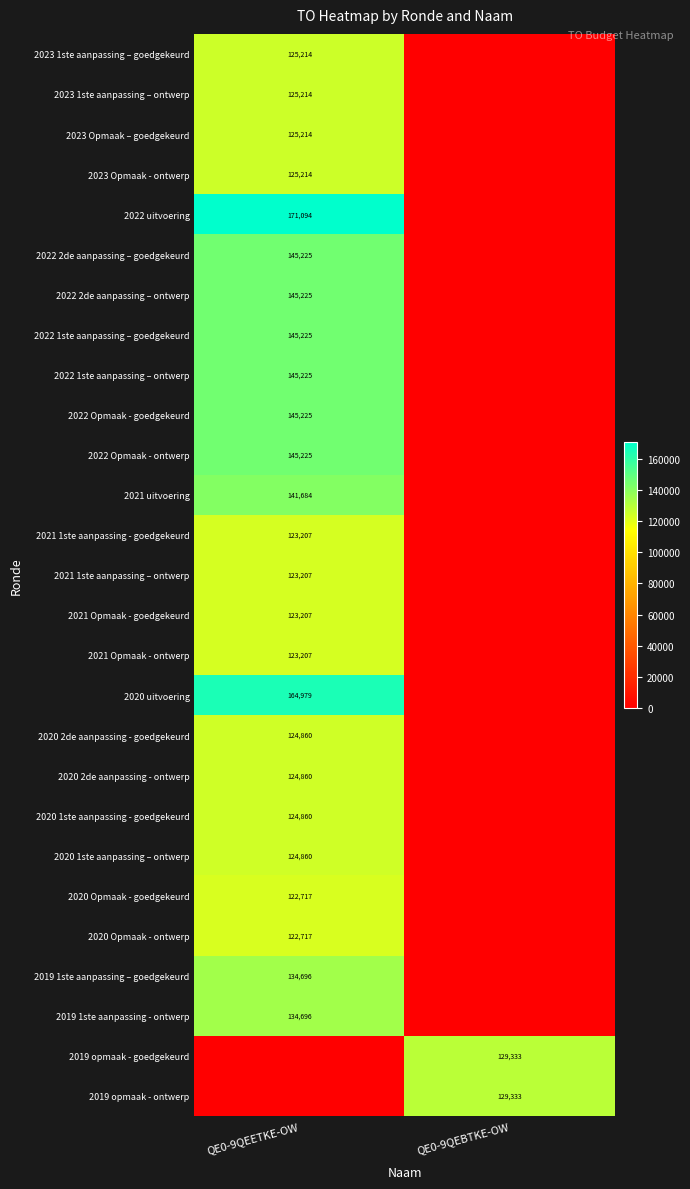

The 2022 Opmaak - ontwerp series shows 145225 at QE0-9QEETKE-OW. True or false?

True